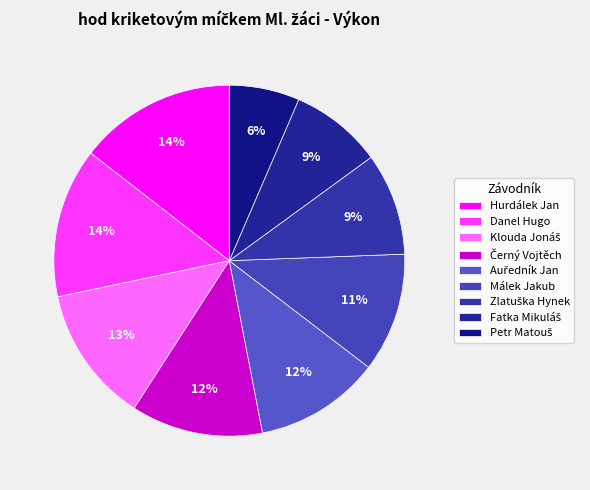

What is the smallest slice in the pie chart?

Petr Matouš